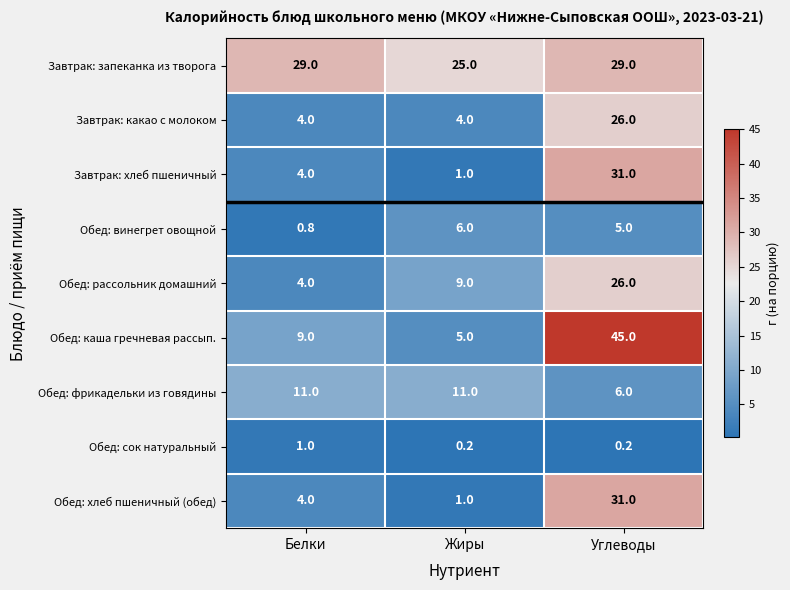

Reading right to left, list all the values displayed in this chart.

Завтрак: запеканка из творога: Углеводы=29.0	Жиры=25.0	Белки=29.0
Завтрак: какао с молоком: Углеводы=26.0	Жиры=4.0	Белки=4.0
Завтрак: хлеб пшеничный: Углеводы=31.0	Жиры=1.0	Белки=4.0
Обед: винегрет овощной: Углеводы=5.0	Жиры=6.0	Белки=0.8
Обед: рассольник домашний: Углеводы=26.0	Жиры=9.0	Белки=4.0
Обед: каша гречневая рассып.: Углеводы=45.0	Жиры=5.0	Белки=9.0
Обед: фрикадельки из говядины: Углеводы=6.0	Жиры=11.0	Белки=11.0
Обед: сок натуральный: Углеводы=0.2	Жиры=0.2	Белки=1.0
Обед: хлеб пшеничный (обед): Углеводы=31.0	Жиры=1.0	Белки=4.0